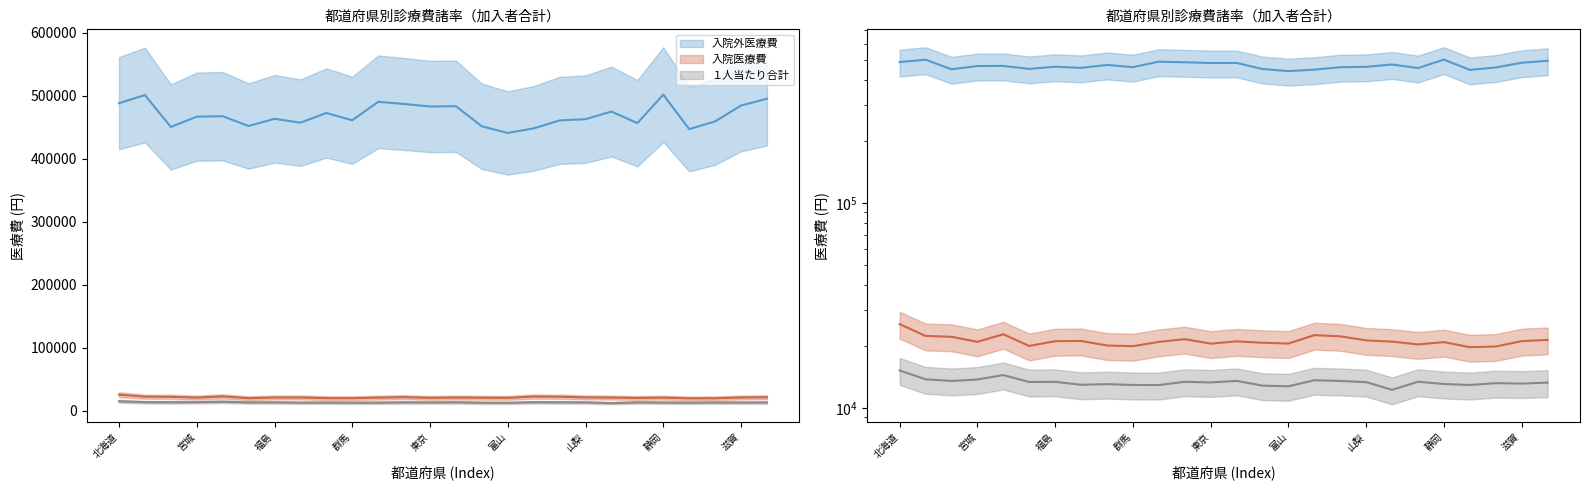

The 入院医療費 series shows 13496 at 千葉. True or false?

False